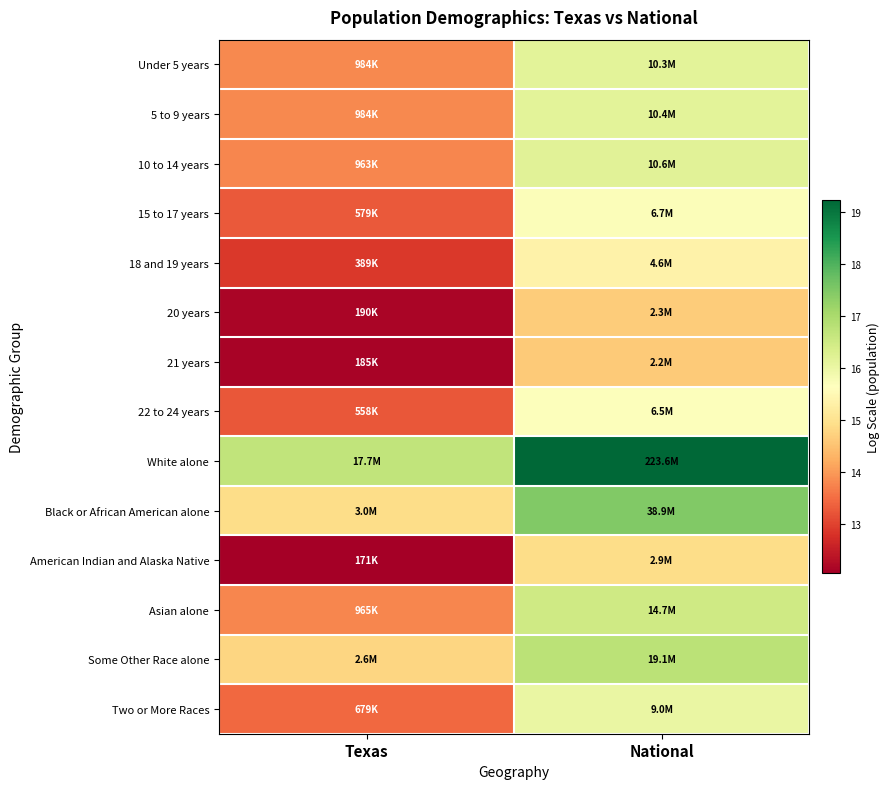

At National, list the series in order from largest to smallest.

White alone, Black or African American alone, Some Other Race alone, Asian alone, 10 to 14 years, 5 to 9 years, Under 5 years, Two or More Races, 15 to 17 years, 22 to 24 years, 18 and 19 years, American Indian and Alaska Native, 20 years, 21 years